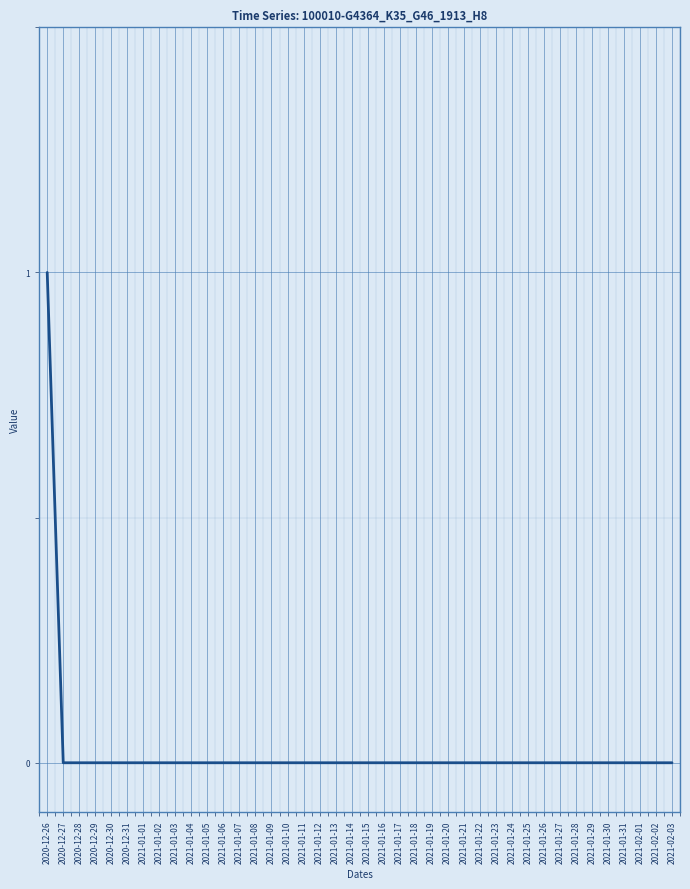

True or false: the data shows 0 at 2021-01-17.

True